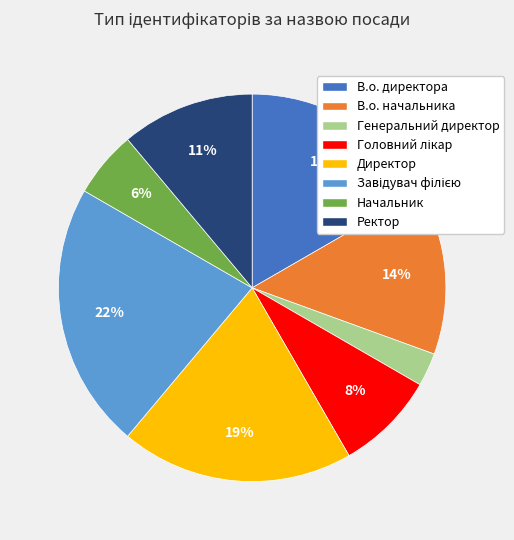

Is it true that В.о. директора is 4% of the pie?

False